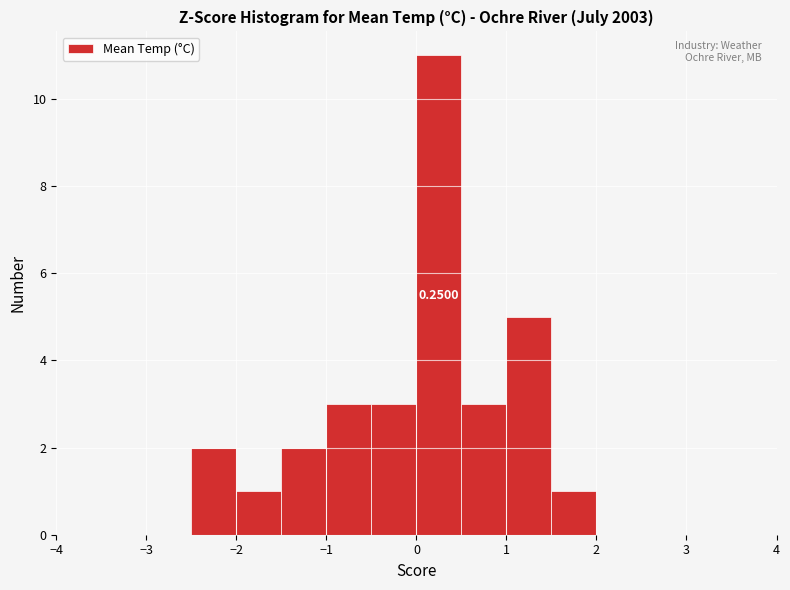

Which range on the x-axis has the tallest bar?

0.0 to 0.5